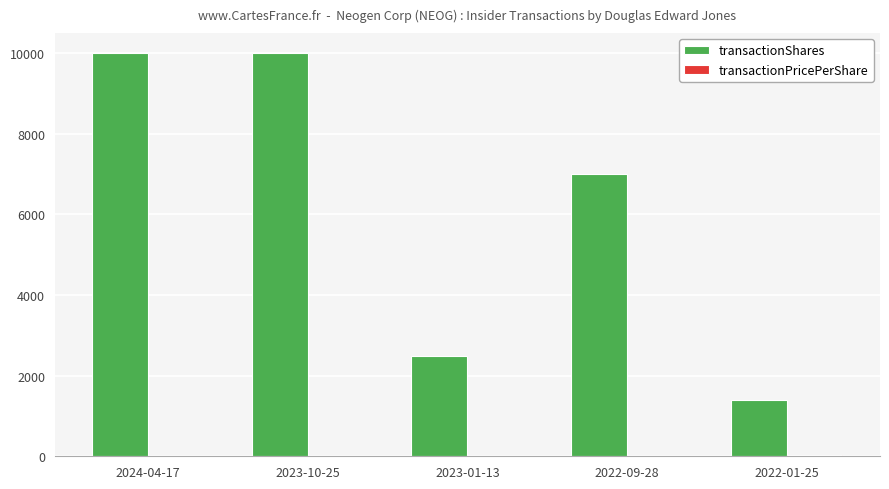

What is the total value across all series at 2022-01-25?

1435.8